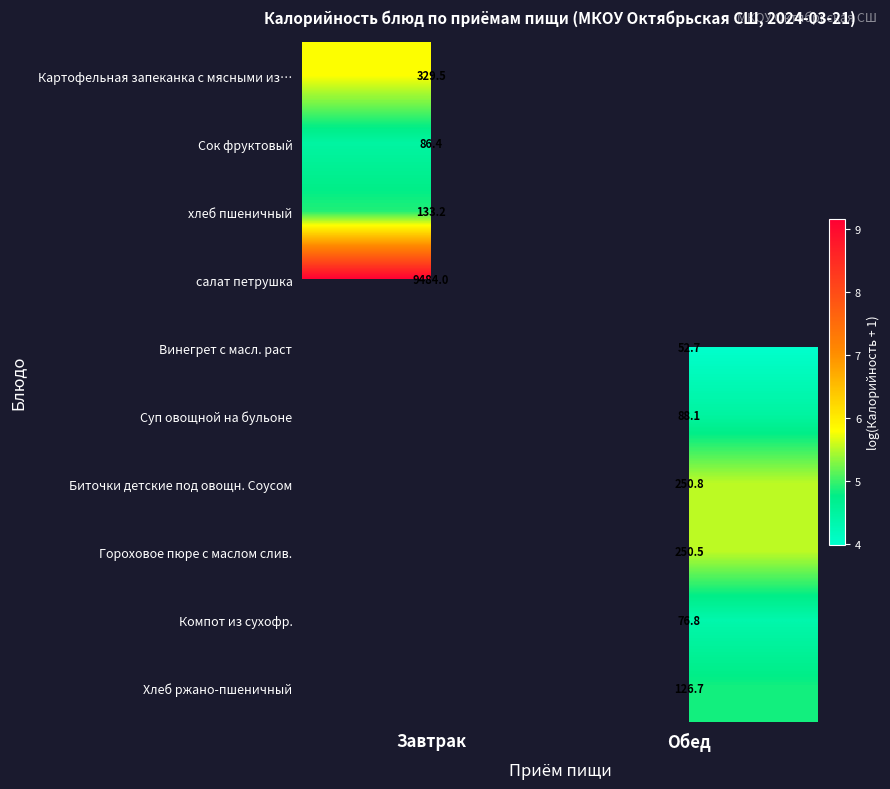

The Картофельная запеканка с мясными из… series shows 5.8 at Завтрак. True or false?

True